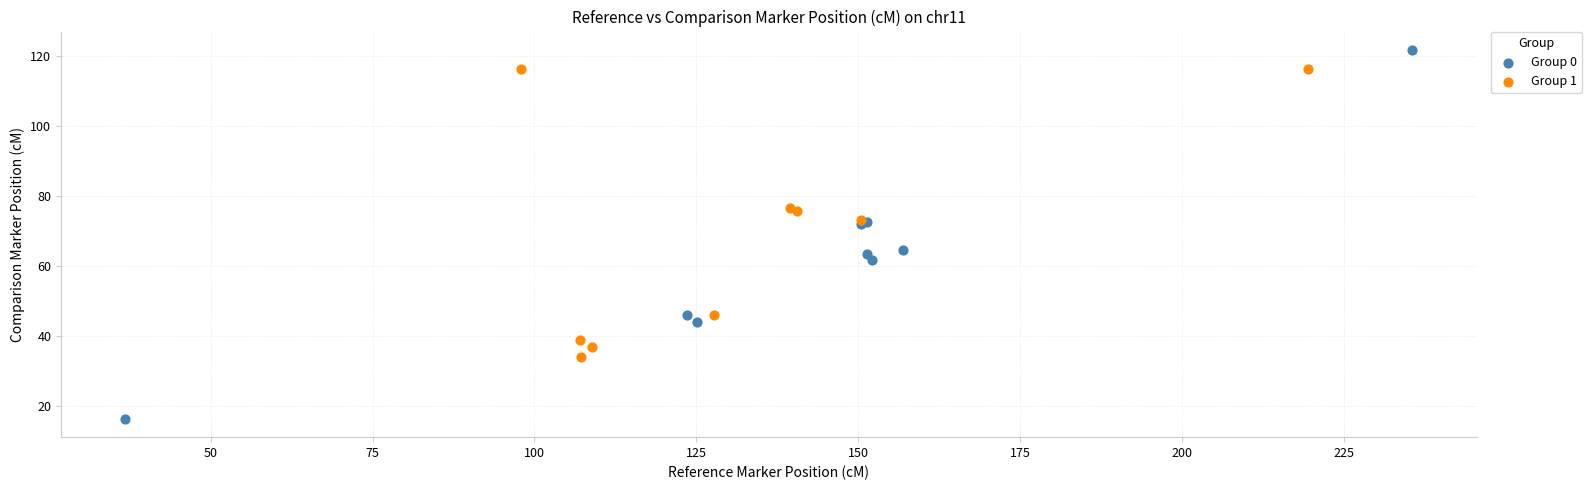

Which series contains the highest Y value?

Group 0